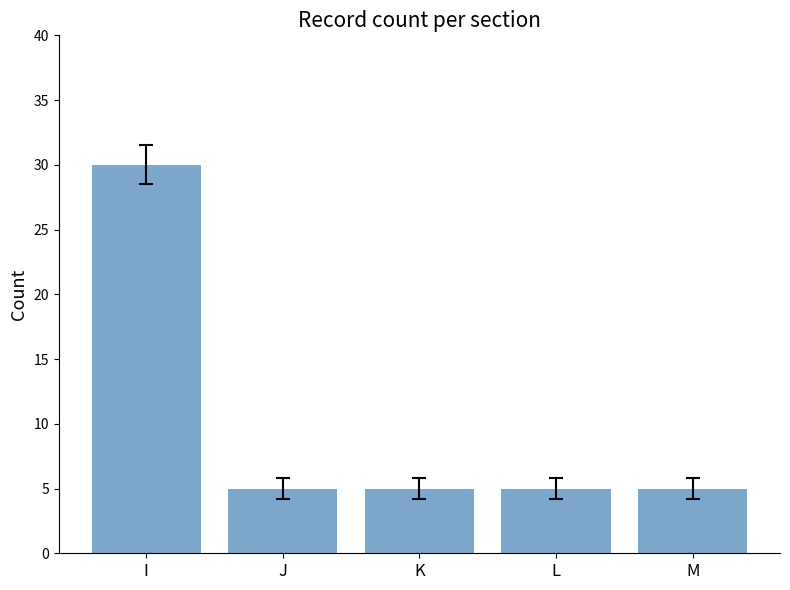

What is the average value?

10